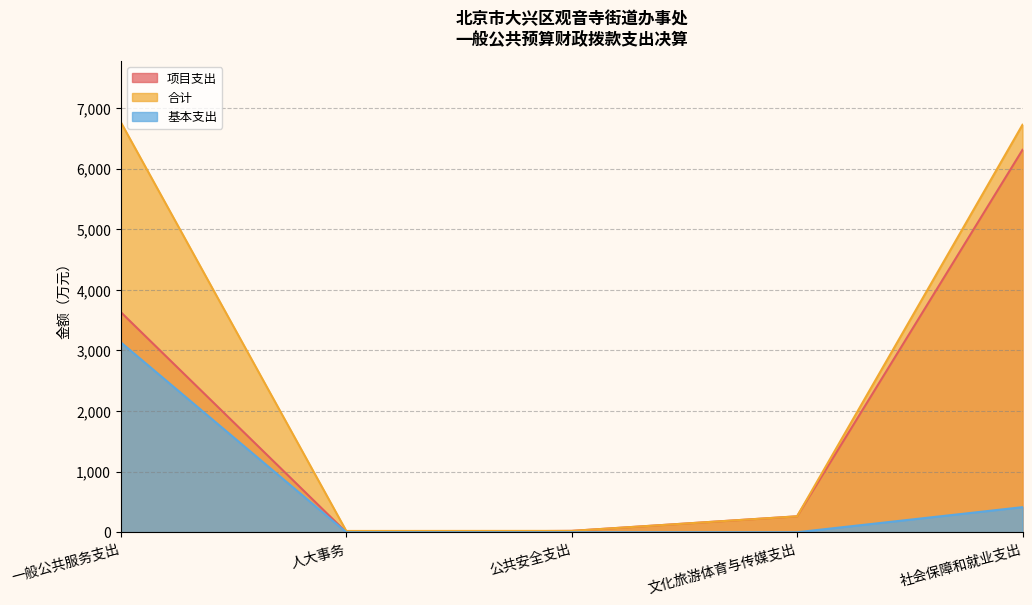

Does the chart have visible grid lines?

Yes